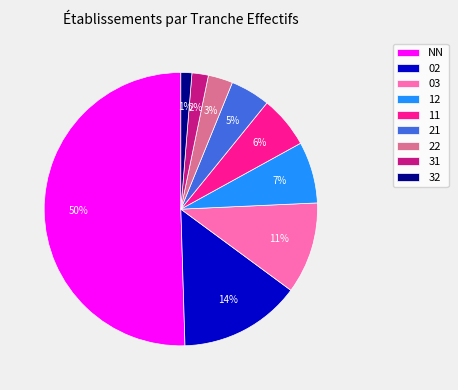

Is 22 the majority of the pie?

No